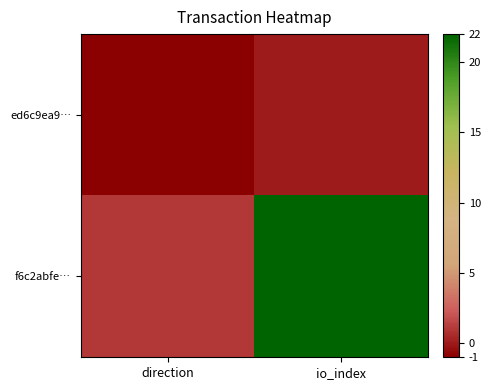

Count the number of data series in this chart.

2